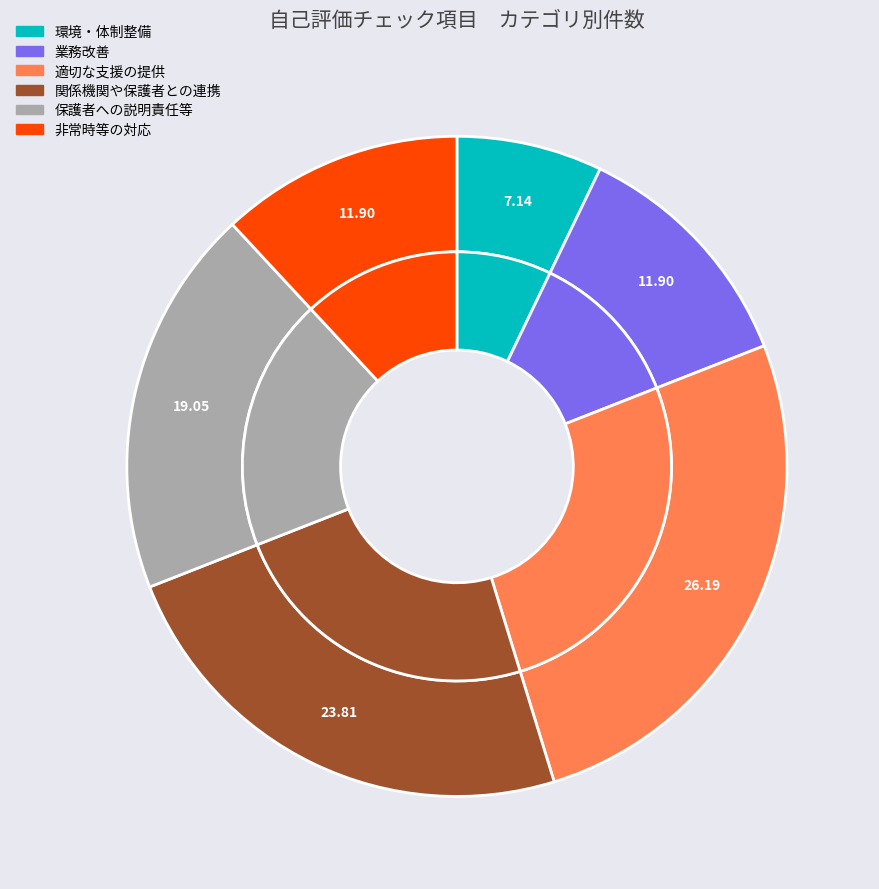

Is there any slice that represents more than half of the pie?

No